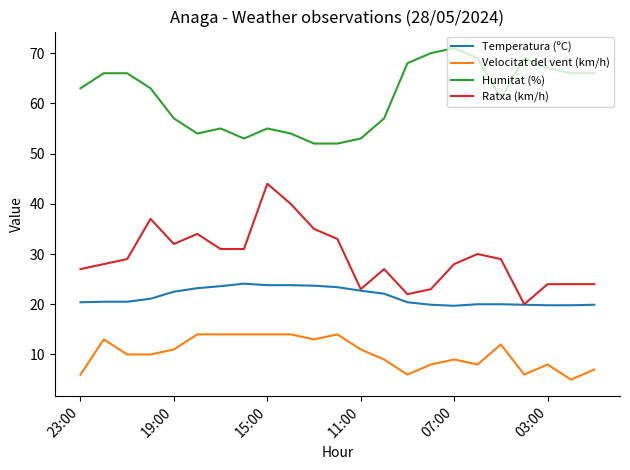

Which series has the widest spread of values?

Ratxa (km/h)